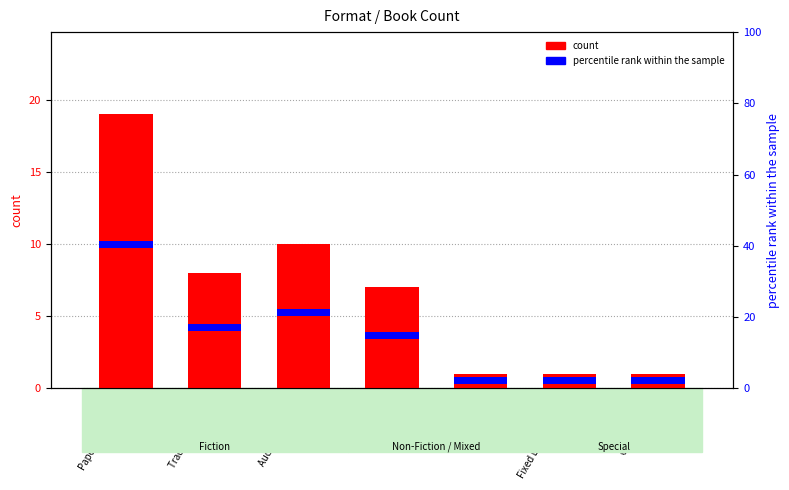

What is the difference between the maximum and minimum values?

18